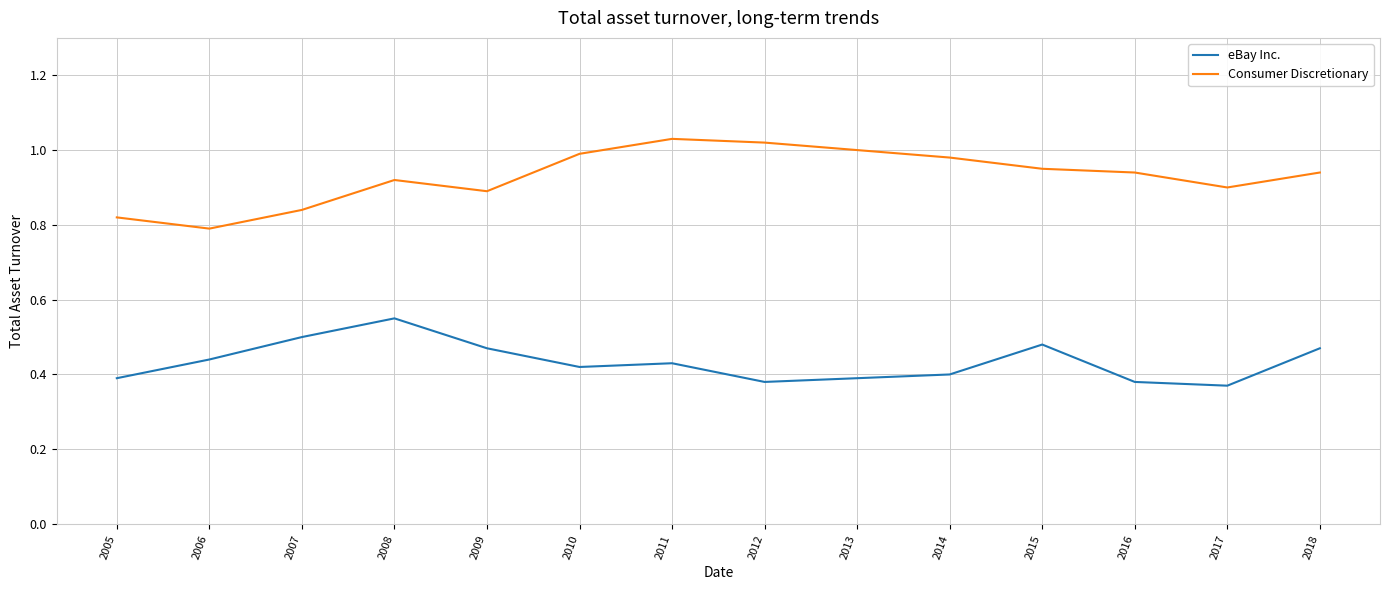

At which label does Consumer Discretionary reach its minimum?

2006